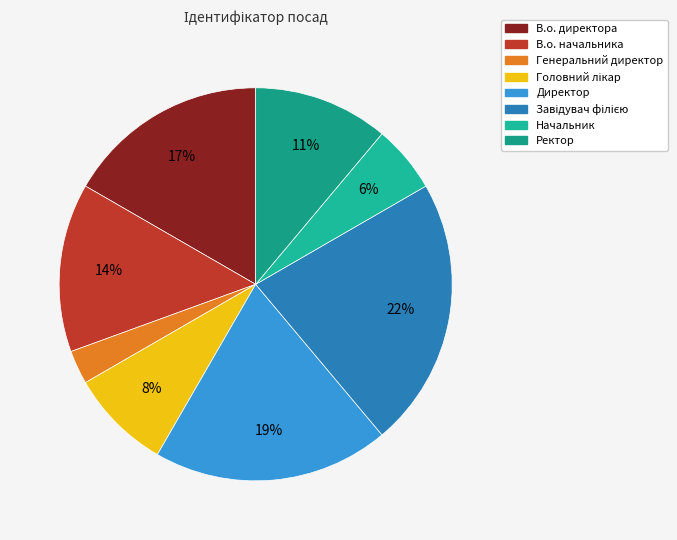

What portion of the pie excludes Завідувач філією?

77.8%